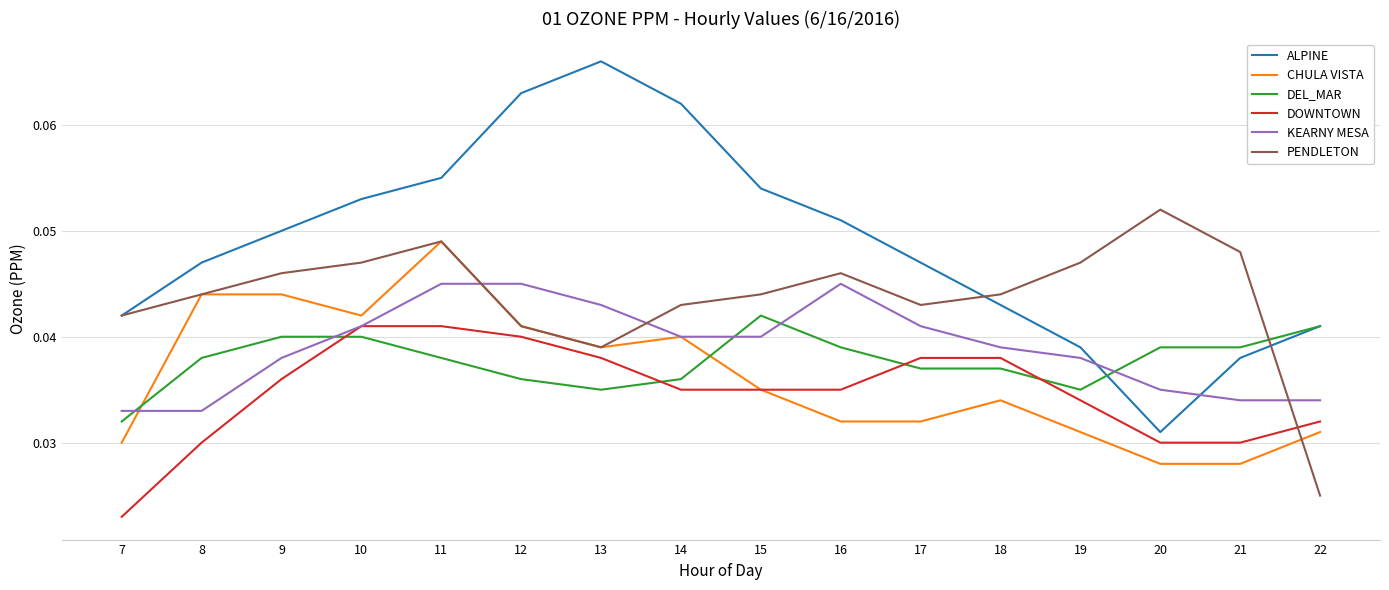

Is the value of PENDLETON at 14 greater than the value of DOWNTOWN at 14?

Yes